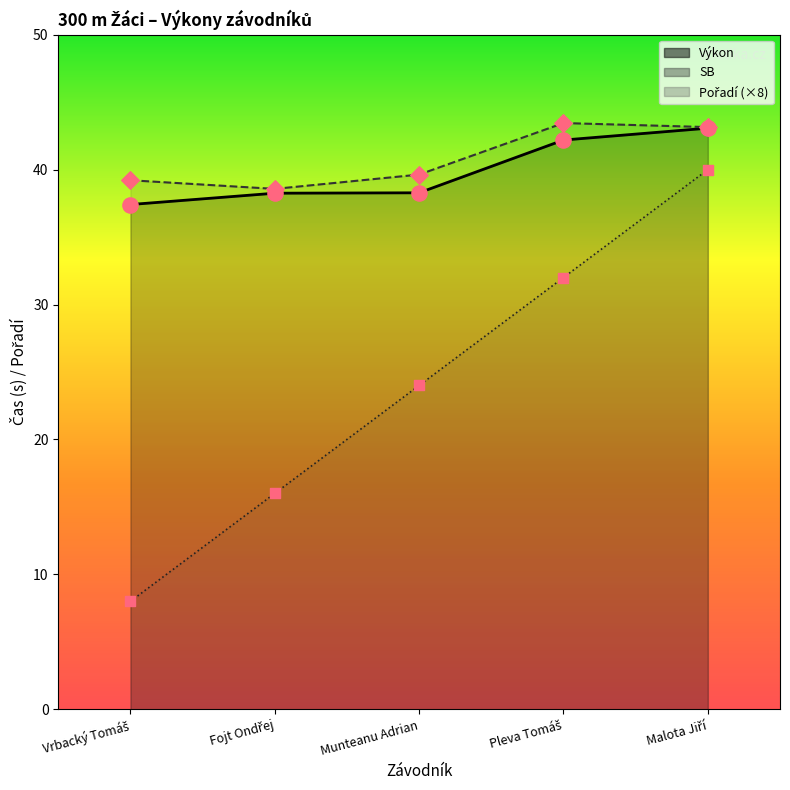

What are all the series names shown in the legend?

Pořadí, Výkon, SB